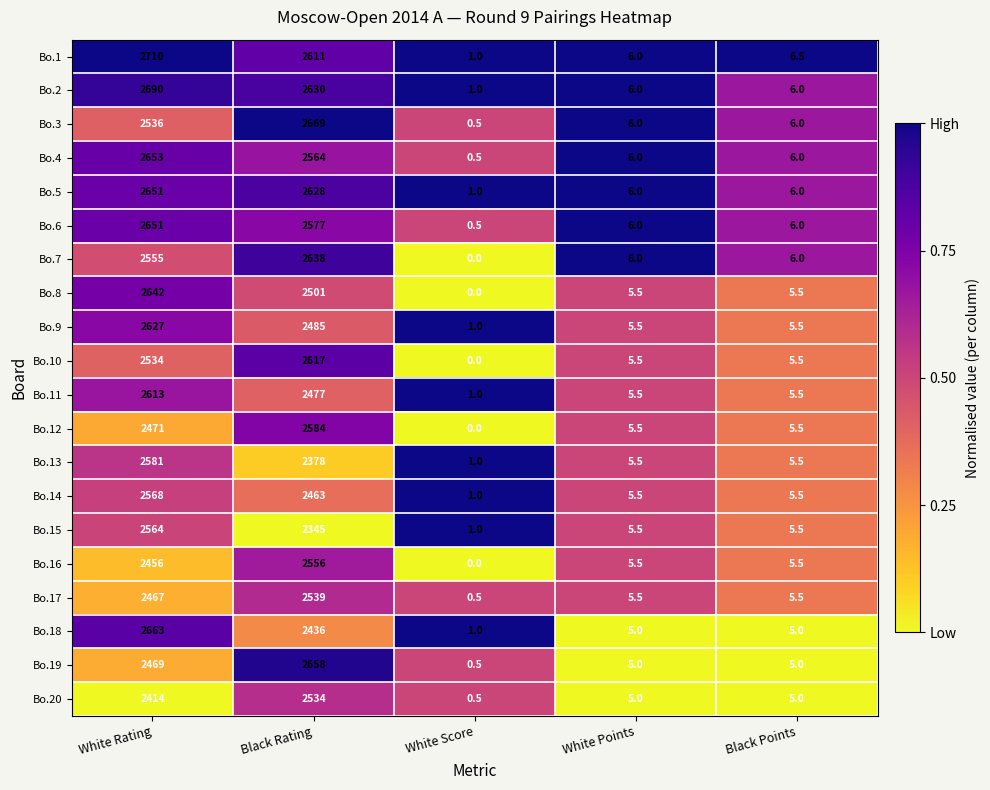

What is the greatest value displayed?

2710.0